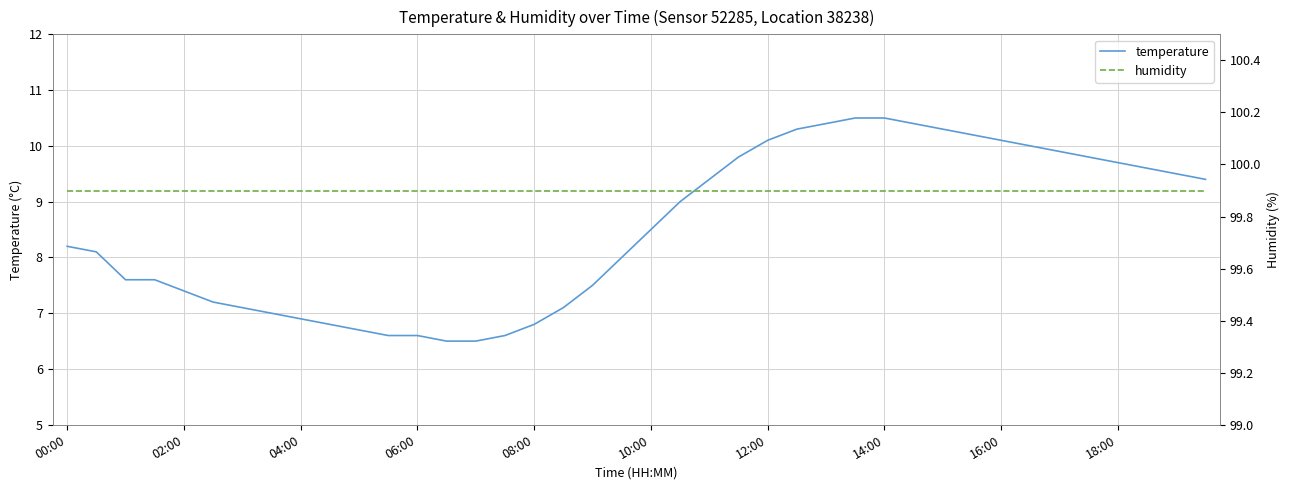

What is the average value of the temperature series?

8.5